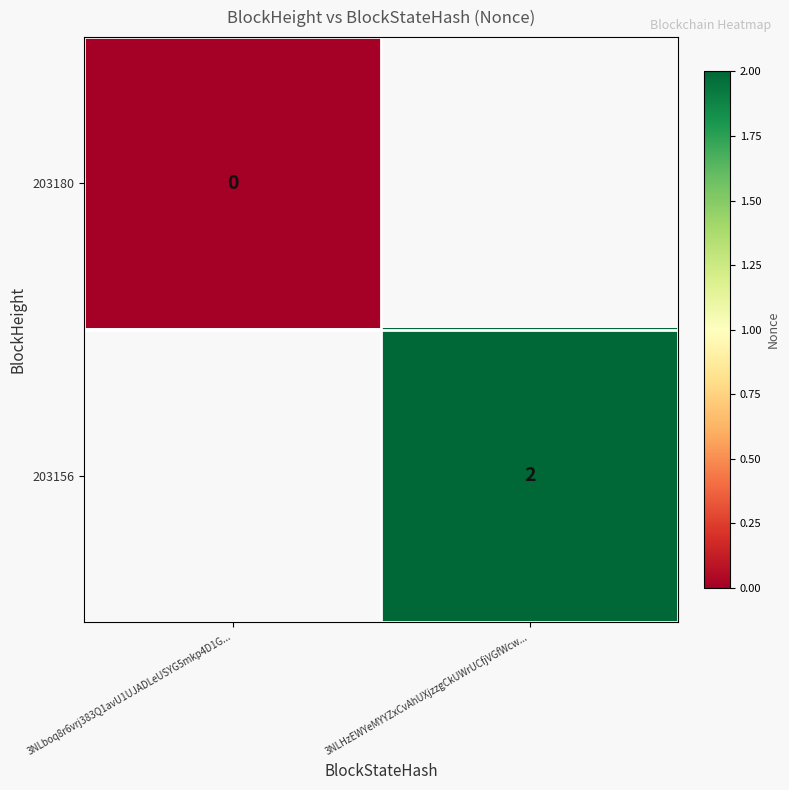

The 203156 series shows 2 at 3NLHzEWYeMYYZxCvAhUXjzzgCkUWrUCfjVGfWcw.... True or false?

True